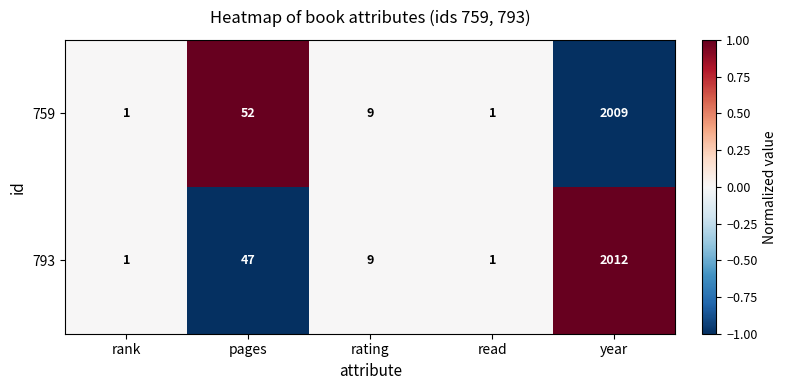

At which label does 793 reach its peak?

year